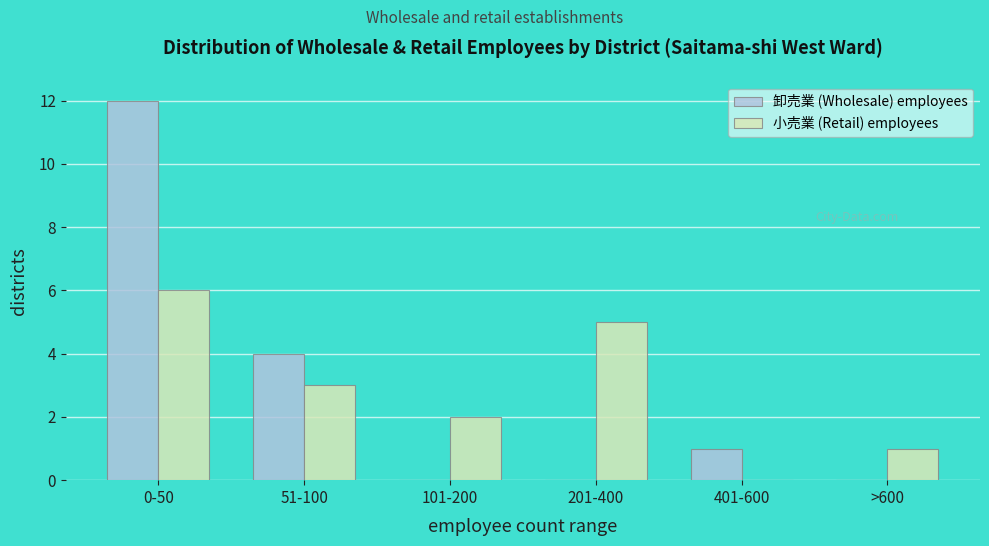

Reading right to left, transcribe all the data shown in this chart.

卸売業 (Wholesale) employees: >600=0	401-600=1	201-400=0	101-200=0	51-100=4	0-50=12
小売業 (Retail) employees: >600=1	401-600=0	201-400=5	101-200=2	51-100=3	0-50=6